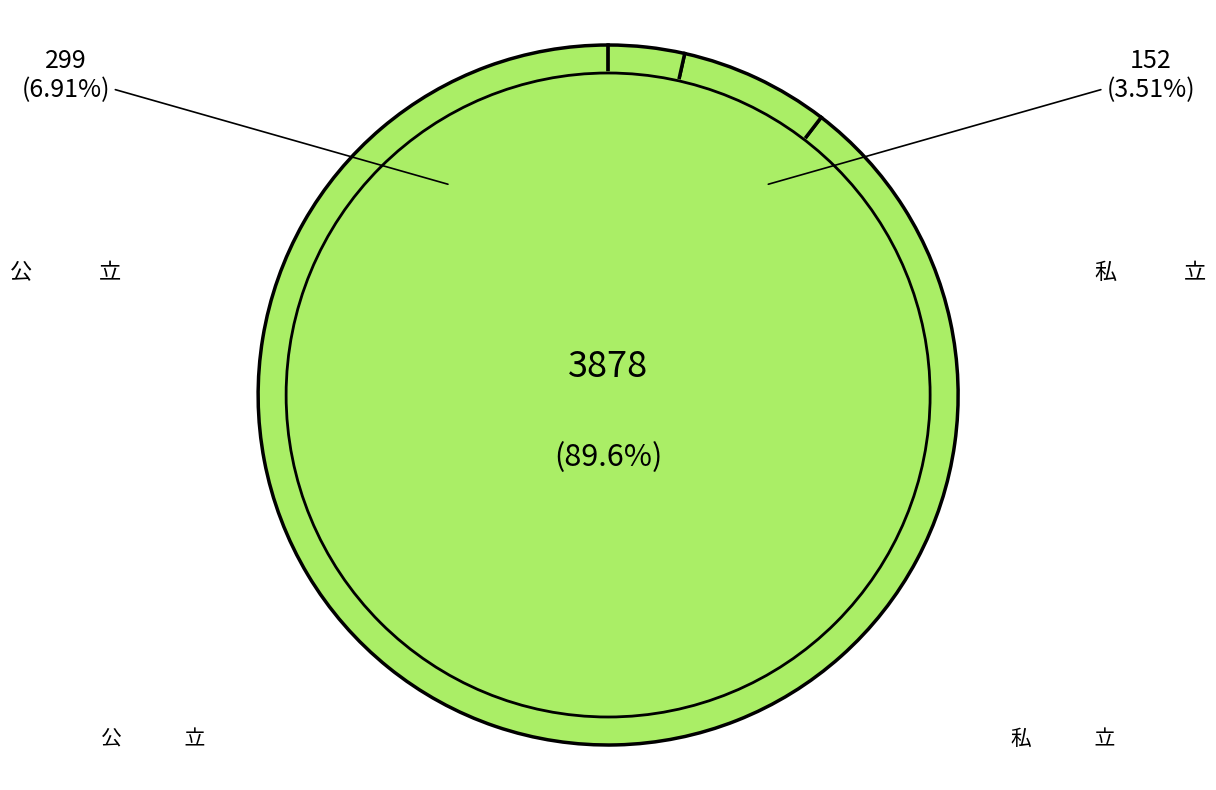

Rank the categories by value from highest to lowest.

国　　　立, 公　　　立, 私　　　立